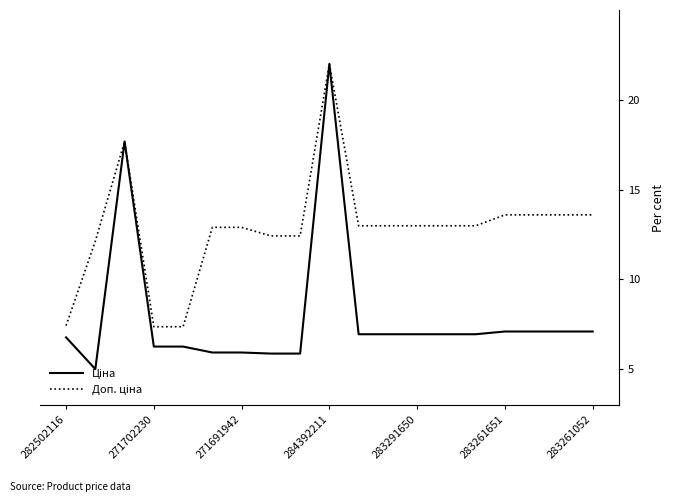

What is the smallest value displayed?

5.0